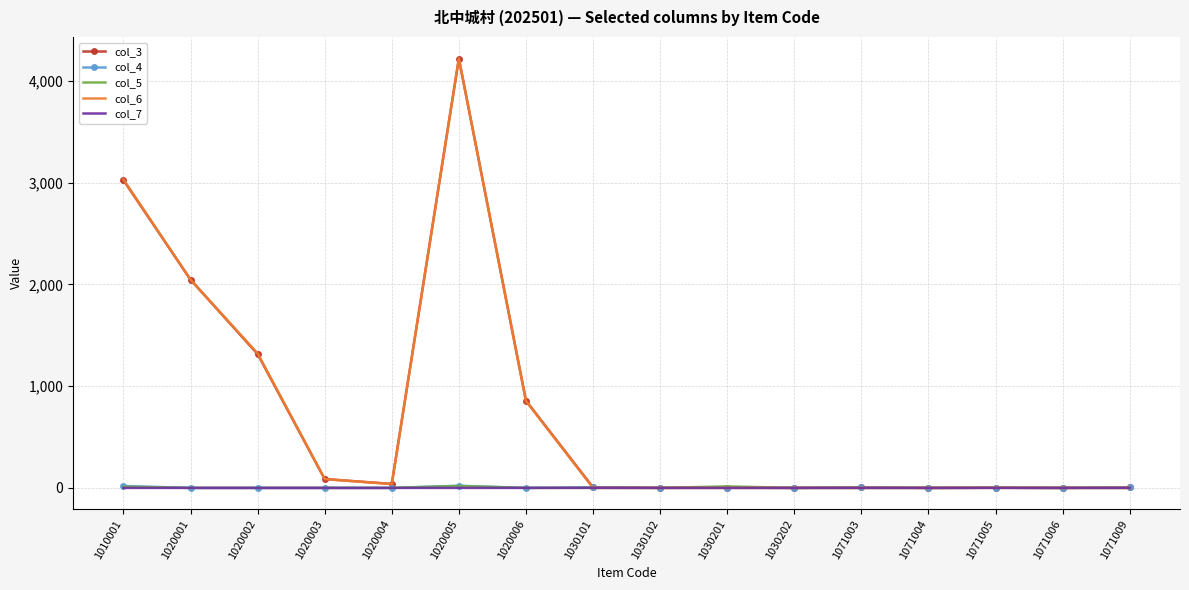

At which category is the sum across all series the highest?

1020005